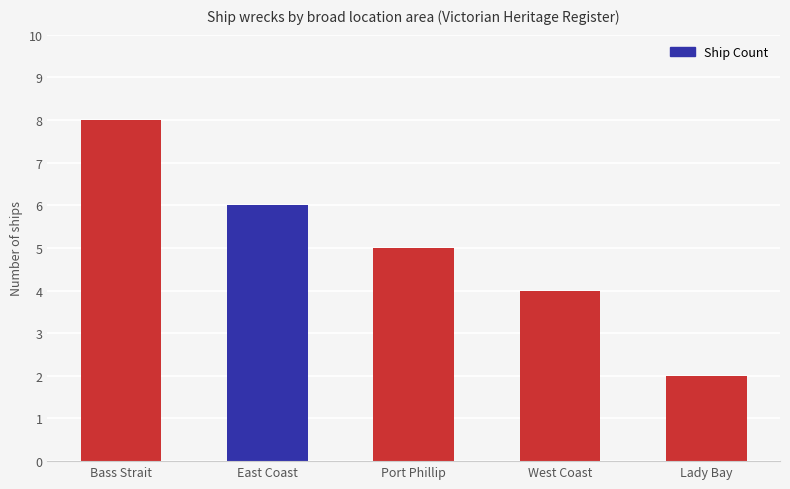

Reading left to right, extract all data points from this chart.

8	6	5	4	2